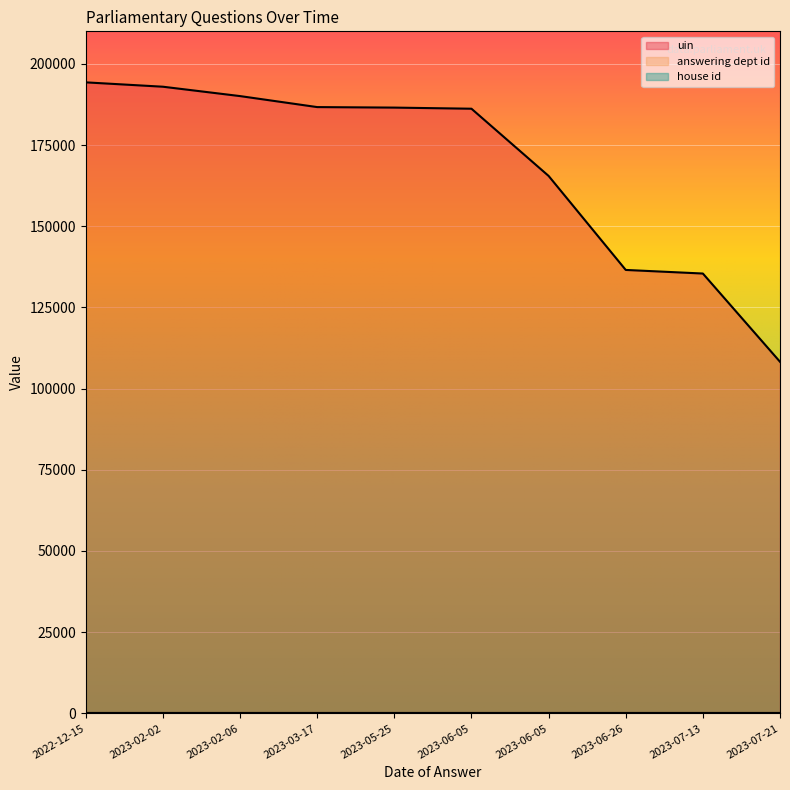

The uin series shows 56162 at 2023-06-05. True or false?

False